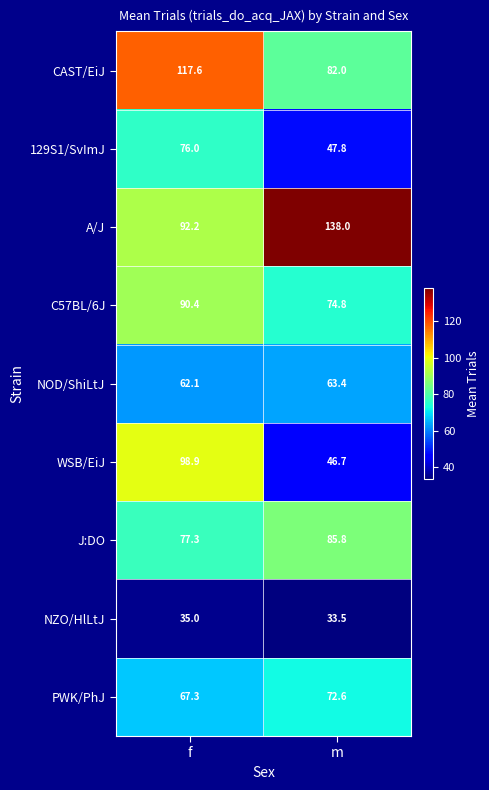

What is the difference between the maximum and minimum values in the 129S1/SvImJ series?

28.2